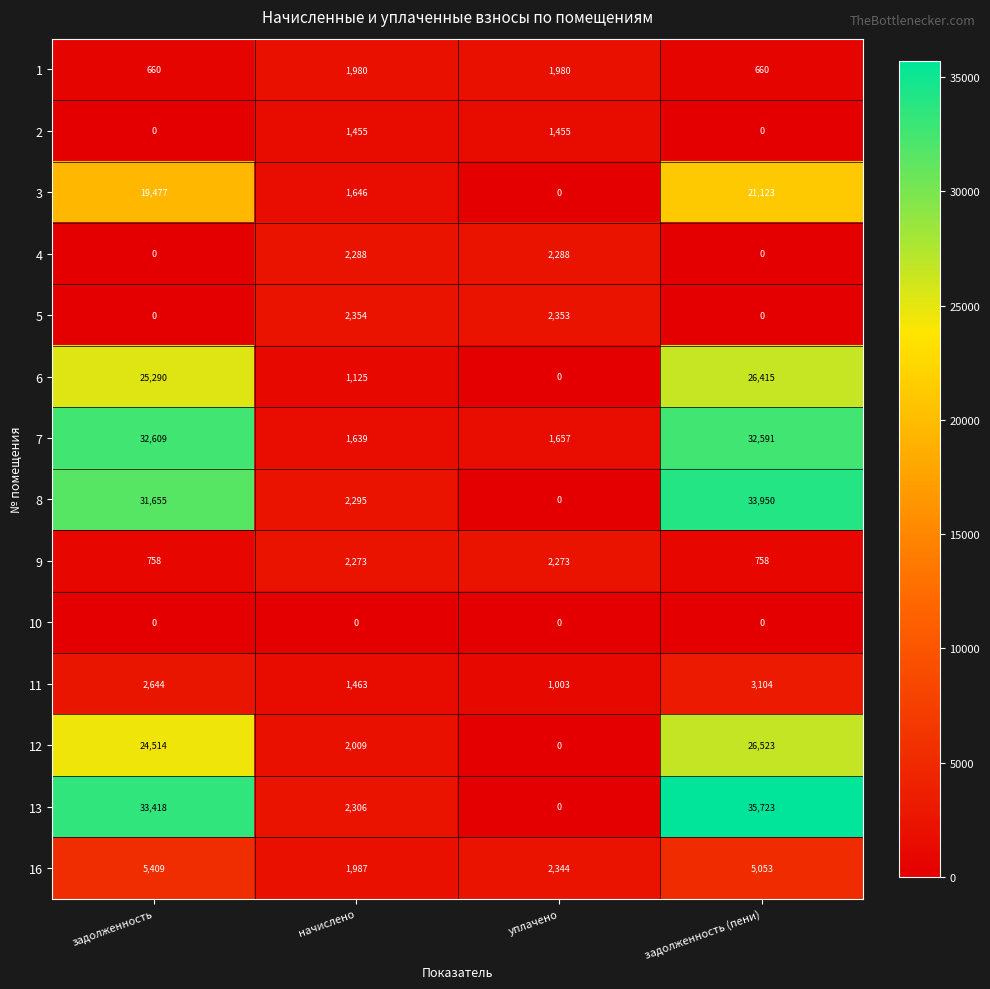

At which label does 5 reach its peak?

начислено